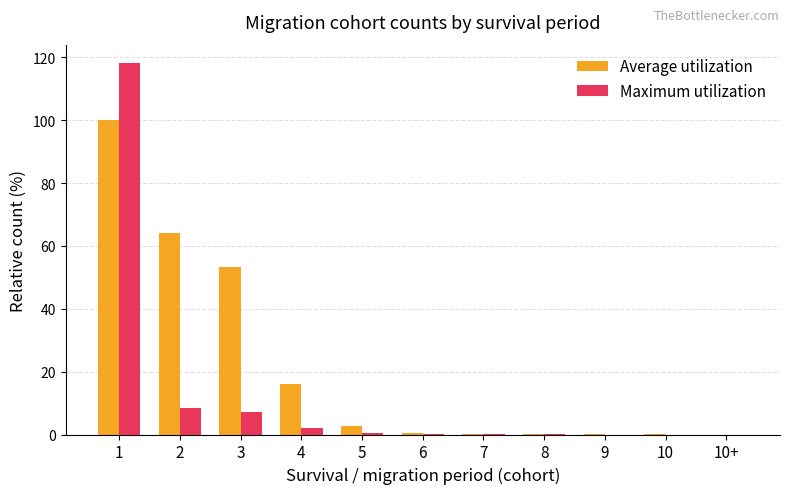

What is the maximum value shown in the chart?

118.1